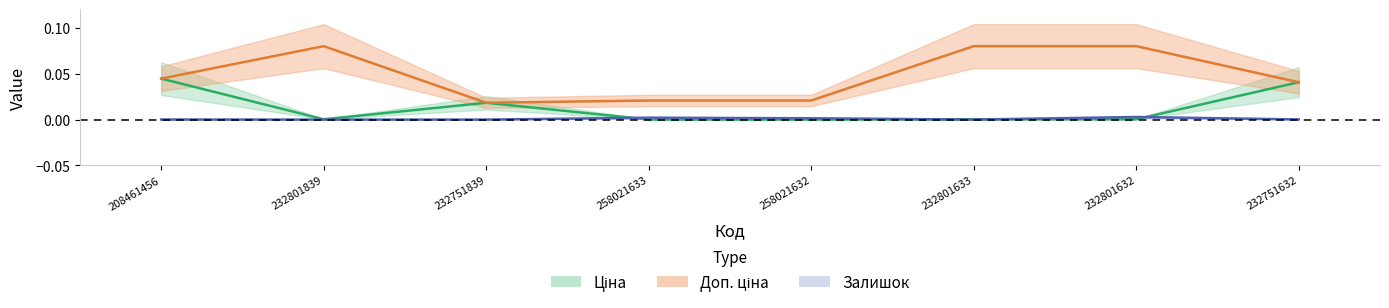

How many data points does each series have?

8